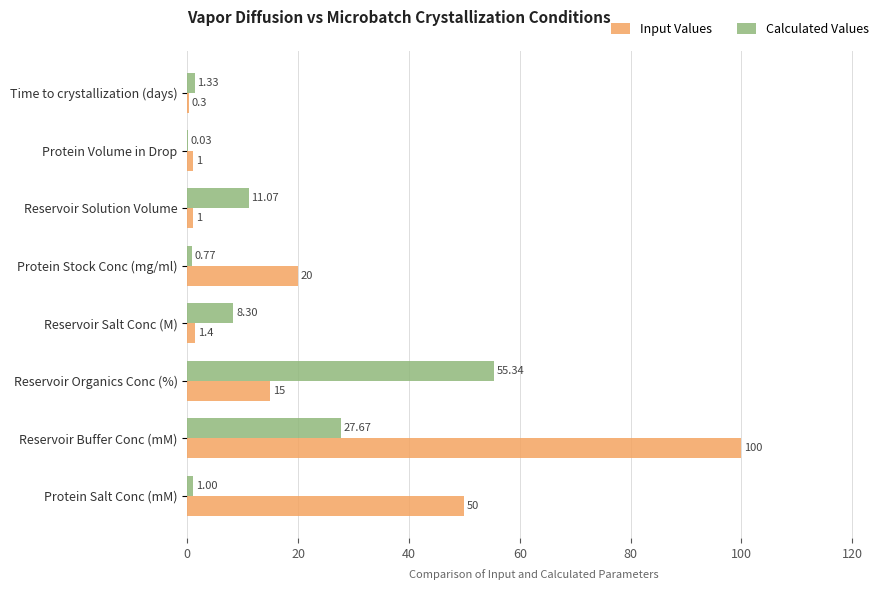

Count the number of data series in this chart.

2